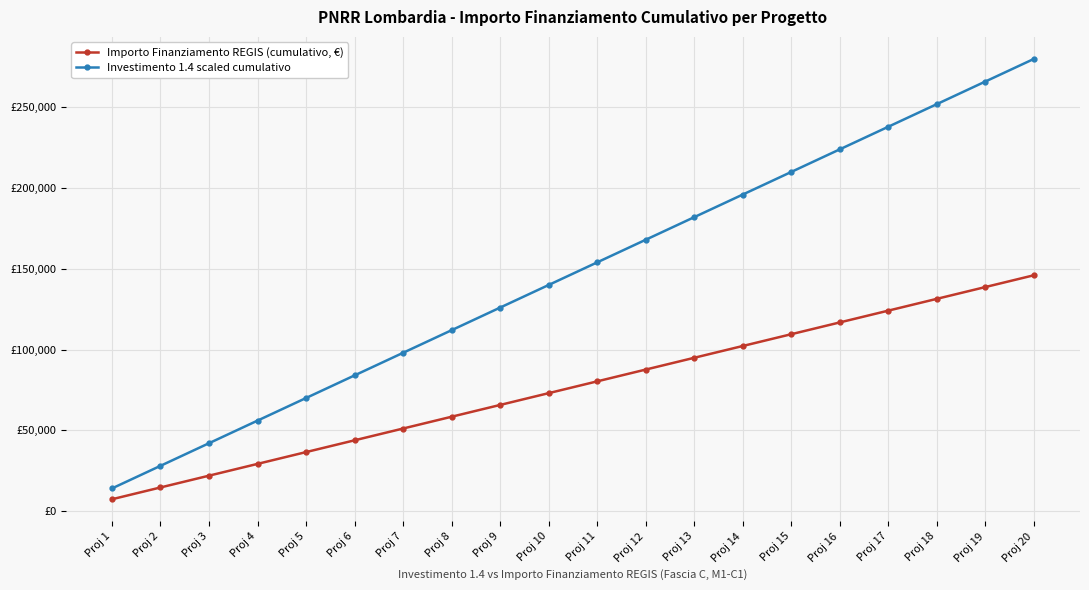

Does the chart have visible grid lines?

Yes